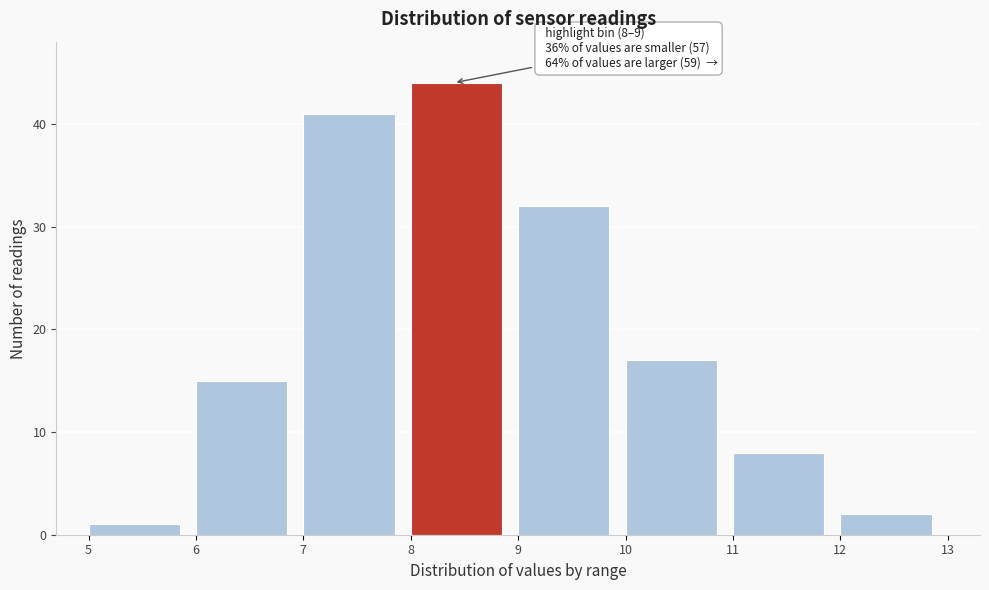

Over which range of the x-axis is the bar tallest?

8 to 9